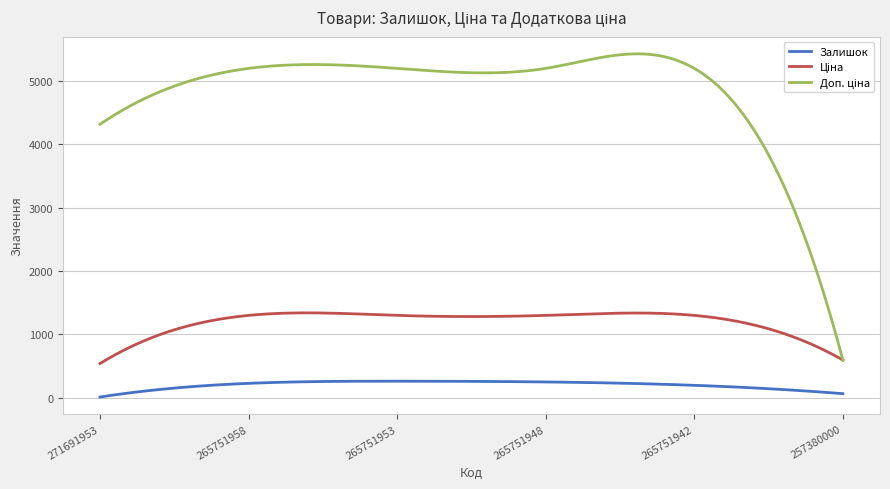

How many lines are shown in the chart?

3